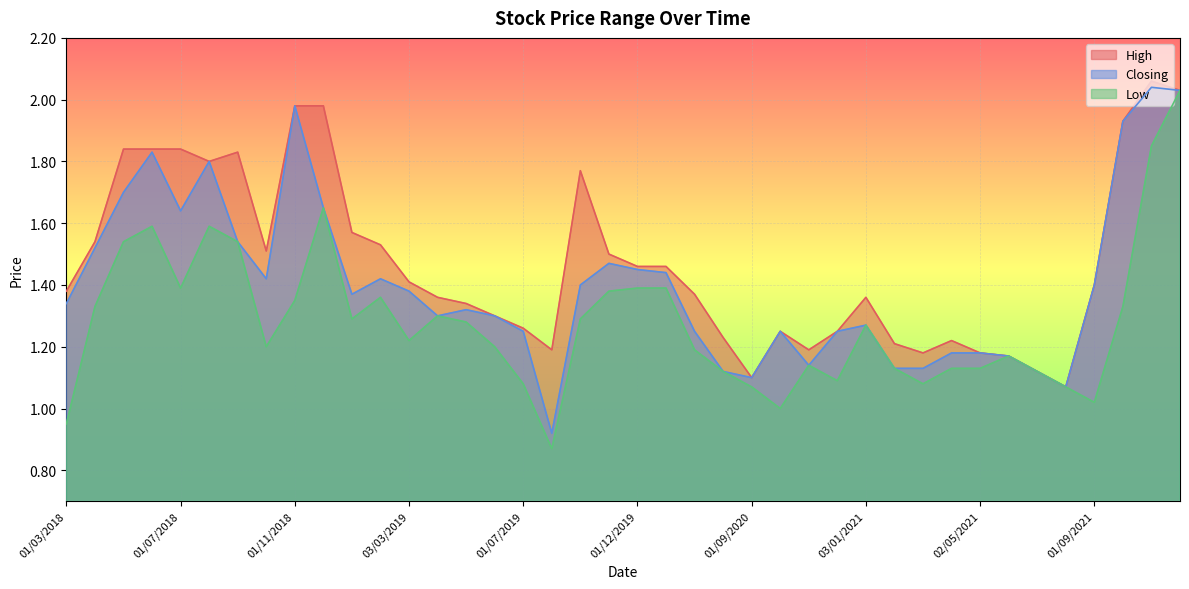

How many lines are shown in the chart?

3